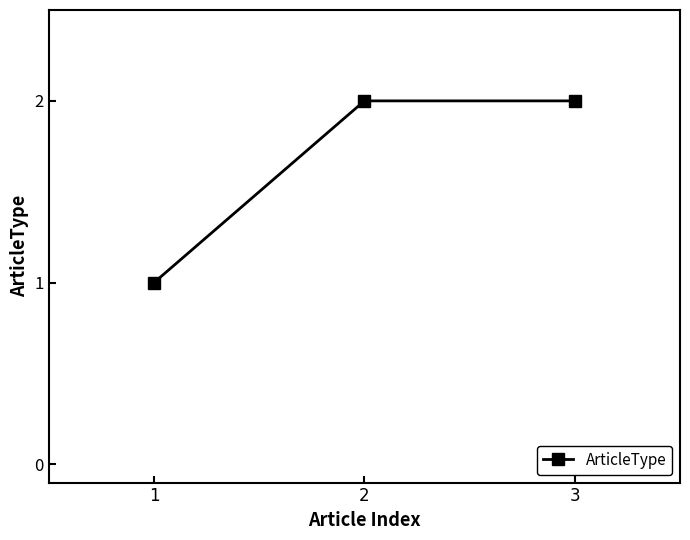

What is the change in value from 1 to 3?

+1